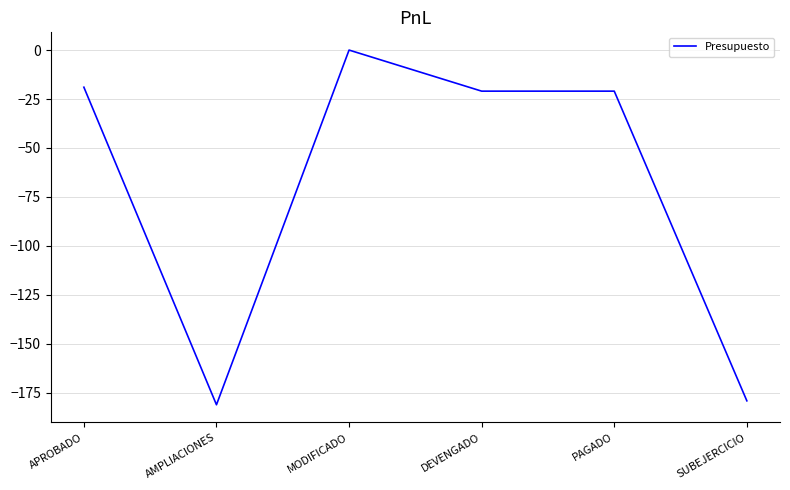

Between MODIFICADO and SUBEJERCICIO, which is larger?

MODIFICADO